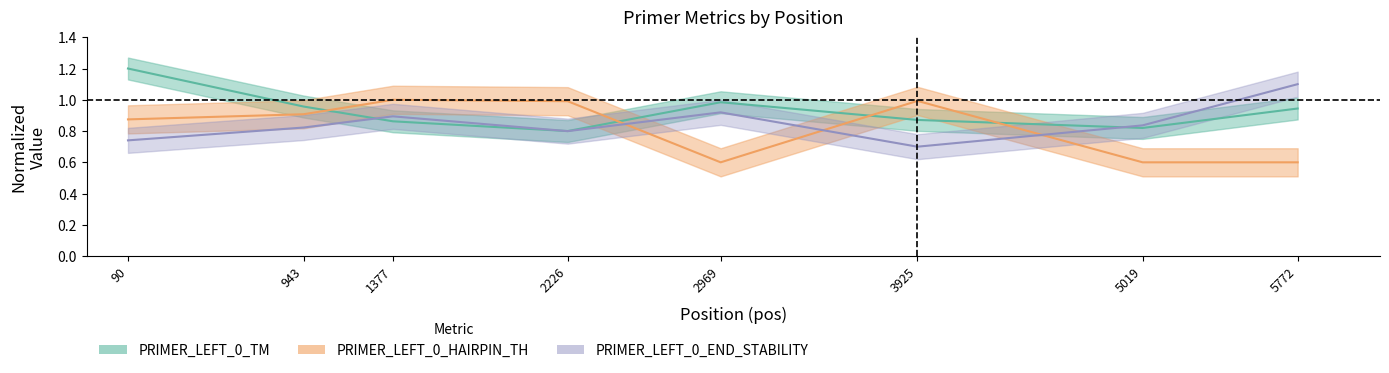

Reading right to left, transcribe all the data shown in this chart.

PRIMER_LEFT_0_TM: 5772=0.9	5019=0.8	3925=0.9	2969=1.0	2226=0.8	1377=0.9	943=1.0	90=1.2
PRIMER_LEFT_0_END_STABILITY: 5772=1.1	5019=0.8	3925=0.7	2969=0.9	2226=0.8	1377=0.9	943=0.8	90=0.7
PRIMER_LEFT_0_HAIRPIN_TH: 5772=0.6	5019=0.6	3925=1.0	2969=0.6	2226=1.0	1377=1.0	943=0.9	90=0.9